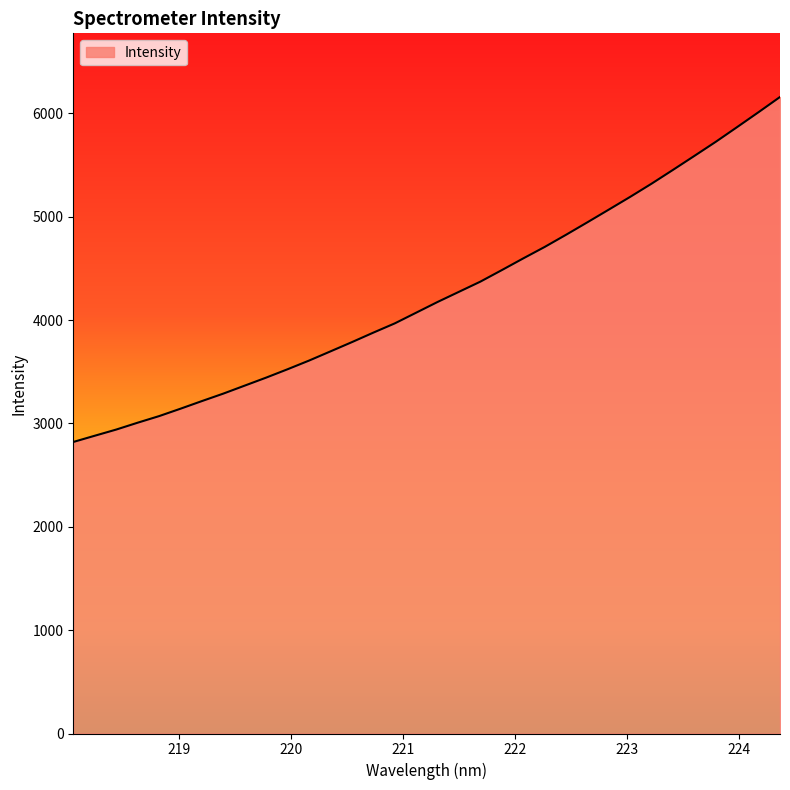

What is the maximum value shown in the chart?

6158.9